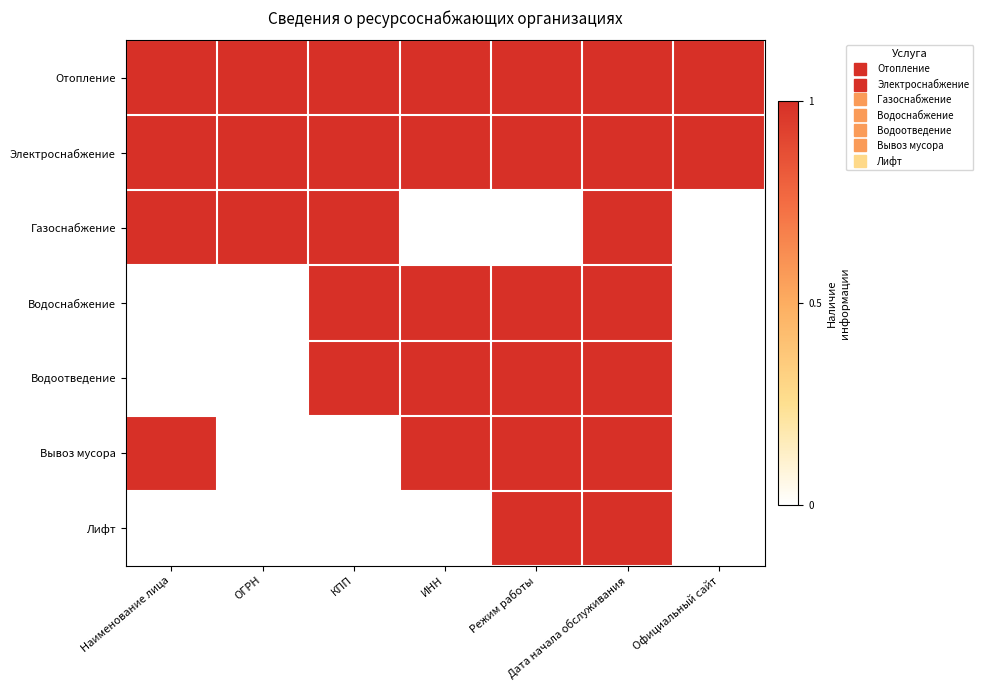

Reading left to right, extract all data points from this chart.

Отопление: Наименование лица=1	ОГРН=1	КПП=1	ИНН=1	Режим работы=1	Дата начала обслуживания=1	Официальный сайт=1
Электроснабжение: Наименование лица=1	ОГРН=1	КПП=1	ИНН=1	Режим работы=1	Дата начала обслуживания=1	Официальный сайт=1
Газоснабжение: Наименование лица=1	ОГРН=1	КПП=1	ИНН=0	Режим работы=0	Дата начала обслуживания=1	Официальный сайт=0
Водоснабжение: Наименование лица=0	ОГРН=0	КПП=1	ИНН=1	Режим работы=1	Дата начала обслуживания=1	Официальный сайт=0
Водоотведение: Наименование лица=0	ОГРН=0	КПП=1	ИНН=1	Режим работы=1	Дата начала обслуживания=1	Официальный сайт=0
Вывоз мусора: Наименование лица=1	ОГРН=0	КПП=0	ИНН=1	Режим работы=1	Дата начала обслуживания=1	Официальный сайт=0
Лифт: Наименование лица=0	ОГРН=0	КПП=0	ИНН=0	Режим работы=1	Дата начала обслуживания=1	Официальный сайт=0